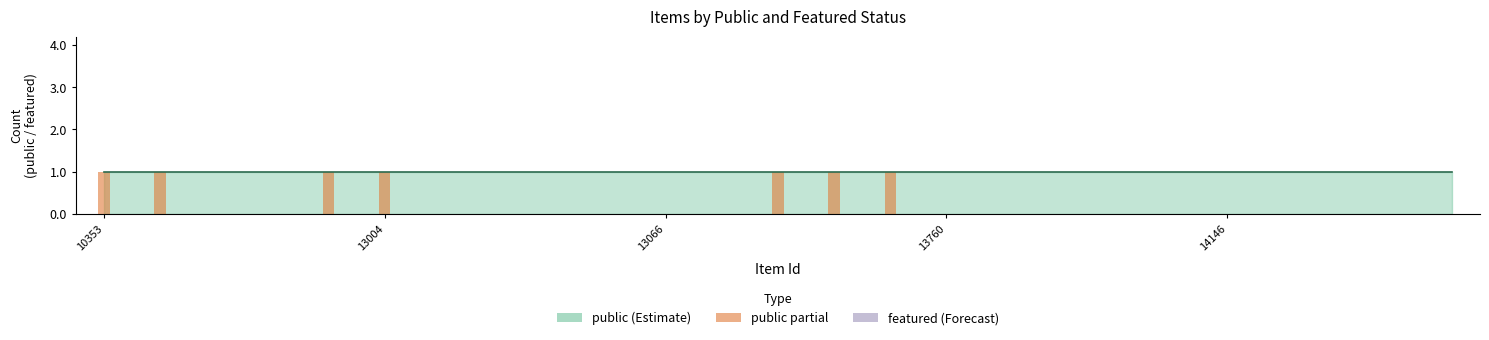

What is the total value across all series at 13027?

1